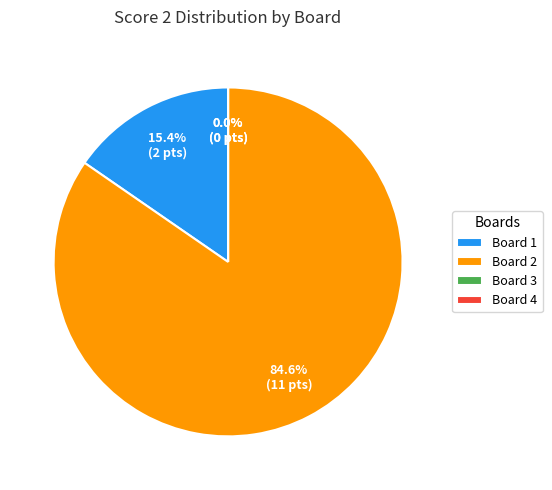

What portion of the pie excludes Board 4?

100.0%